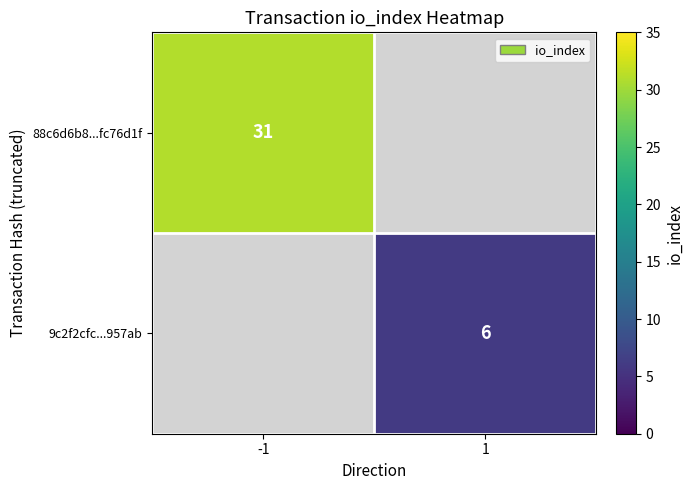

At how many categories does at least one series exceed 30?

1